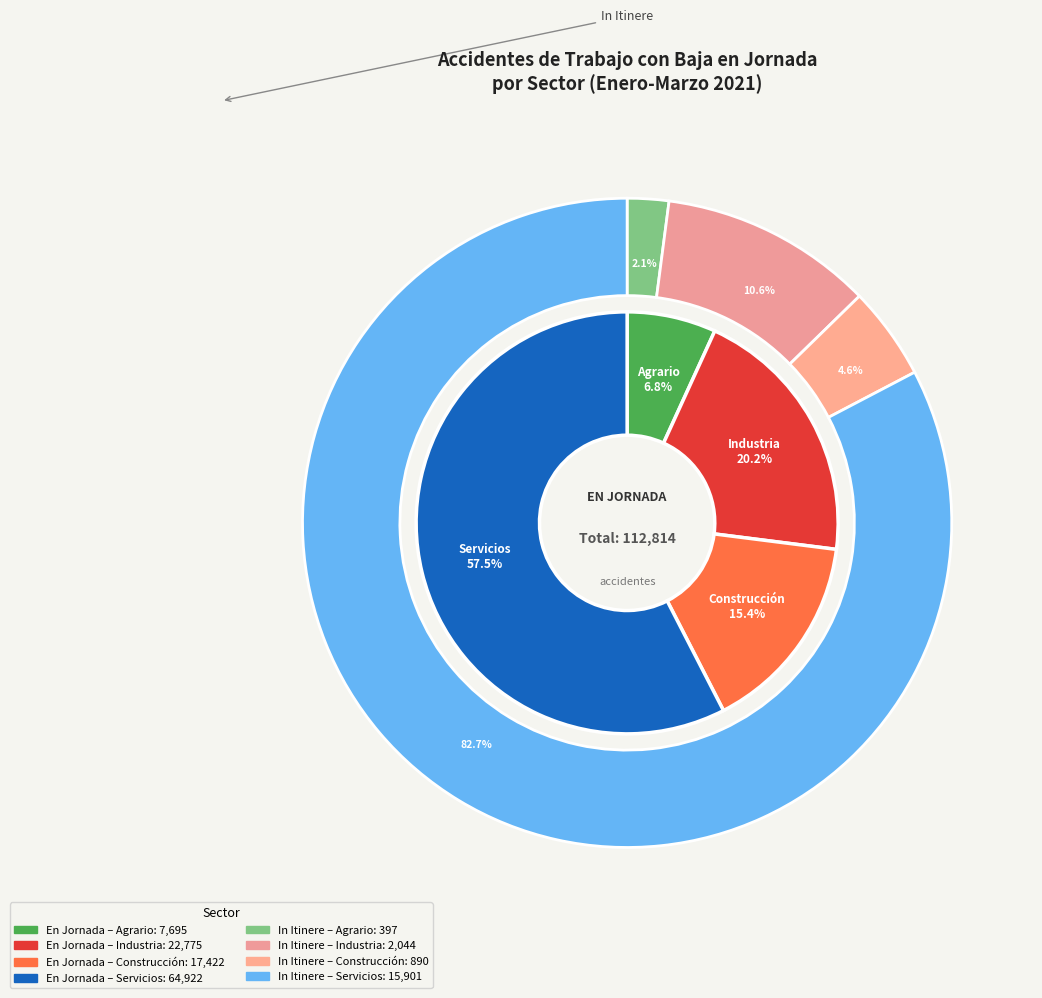

Which category accounts for the majority?

Servicios